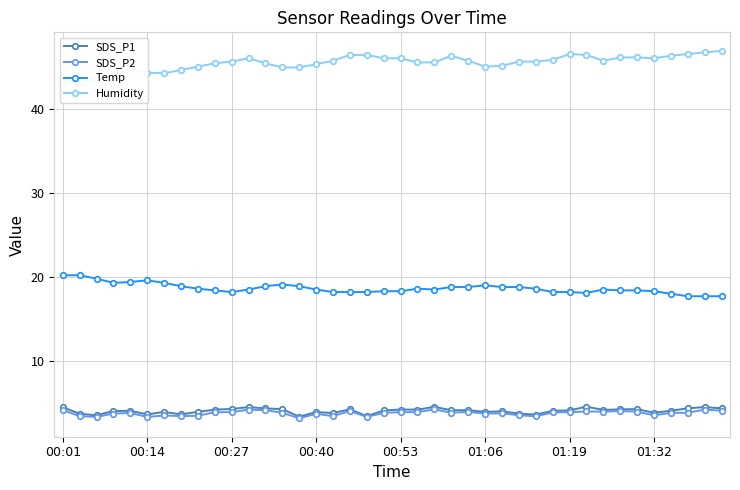

True or false: SDS_P1 and Humidity intersect in this chart.

False